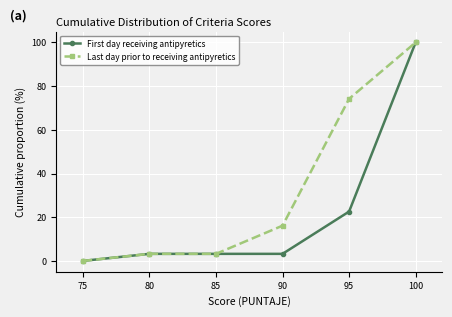

What is the value of the Last day prior to receiving antipyretics point at the 4th from the left?

16.1